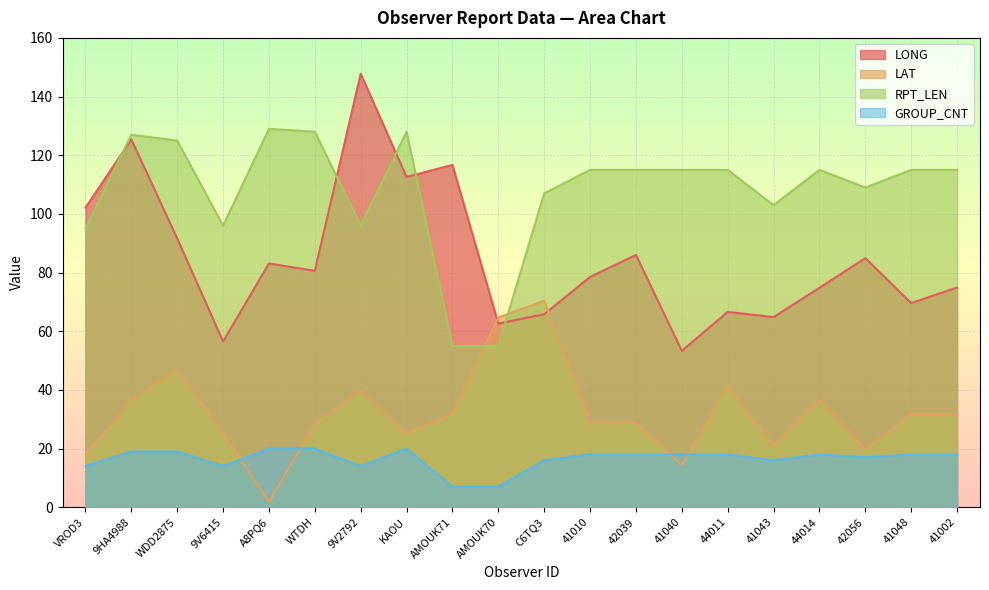

Reading right to left, list all the values displayed in this chart.

LONG: 74.9	69.6	84.9	74.8	64.8	66.6	53.3	86.0	78.5	65.8	62.6	116.7	112.6	147.8	80.6	83.1	56.5	91.6	125.4	102.1
LAT: 31.8	31.8	19.8	36.6	21.0	41.1	14.5	28.8	28.9	70.4	64.7	31.8	25.0	39.7	28.4	1.9	25.2	47.0	36.3	17.9
RPT_LEN: 115.0	115.0	109.0	115.0	103.0	115.0	115.0	115.0	115.0	107.0	55.0	55.0	128.0	96.0	128.0	129.0	96.0	125.0	127.0	95.0
GROUP_CNT: 18.0	18.0	17.0	18.0	16.0	18.0	18.0	18.0	18.0	16.0	7.0	7.0	20.0	14.0	20.0	20.0	14.0	19.0	19.0	14.0